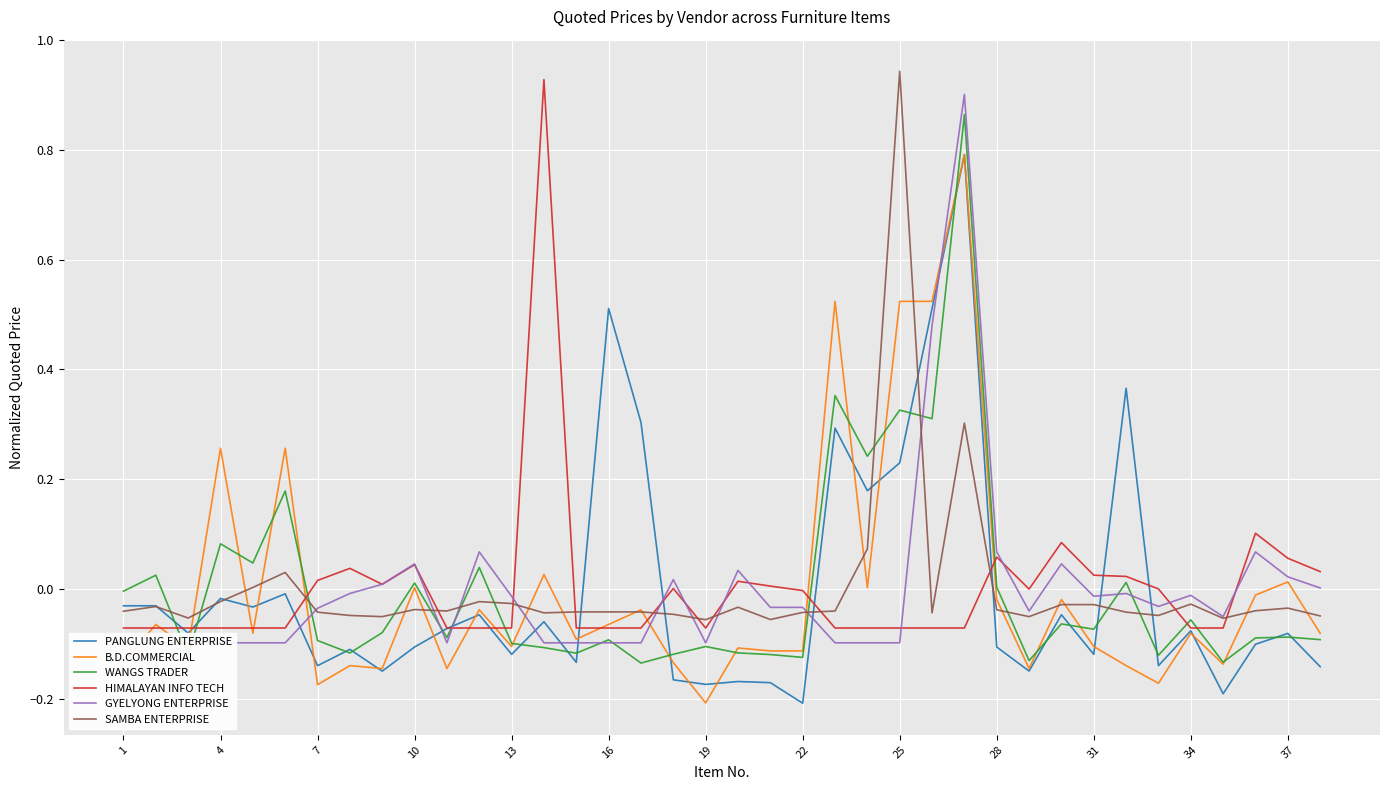

What are all the series names shown in the legend?

PANGLUNG ENTERPRISE, B.D.COMMERCIAL, WANGS TRADER, HIMALAYAN INFO TECH, GYELYONG ENTERPRISE, SAMBA ENTERPRISE